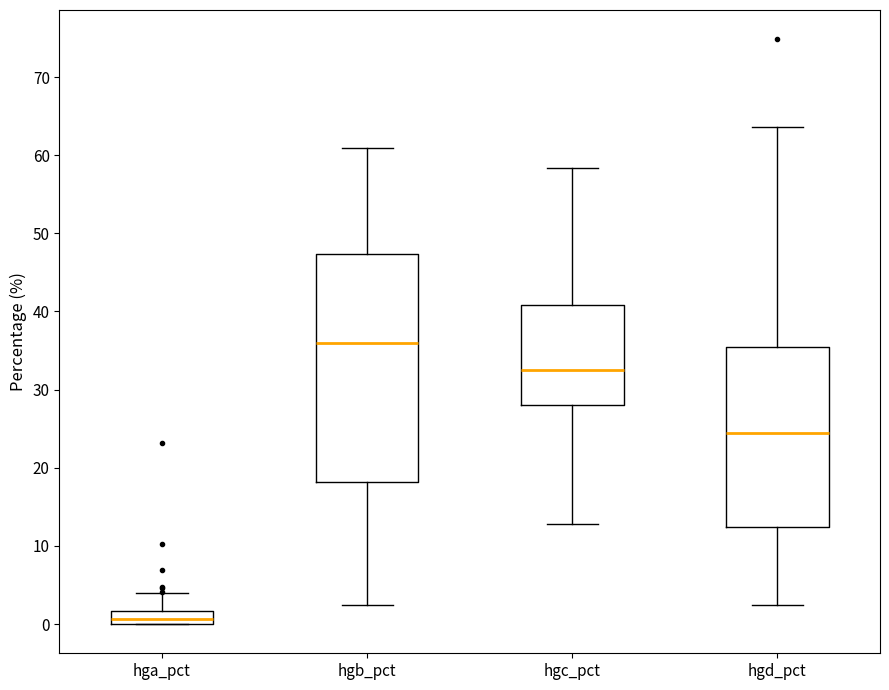

Reading left to right, read every box against the y-axis: the position of its median line, the range the box covers, and the ends of its whiskers. The values are not printed on the chart, so give them approximately, as read against the axis.

hga_pct: median 1, box 0 to 2, whiskers 0 to 4
hgb_pct: median 36, box 18 to 47, whiskers 2 to 61
hgc_pct: median 33, box 28 to 41, whiskers 13 to 58
hgd_pct: median 24, box 12 to 36, whiskers 2 to 64